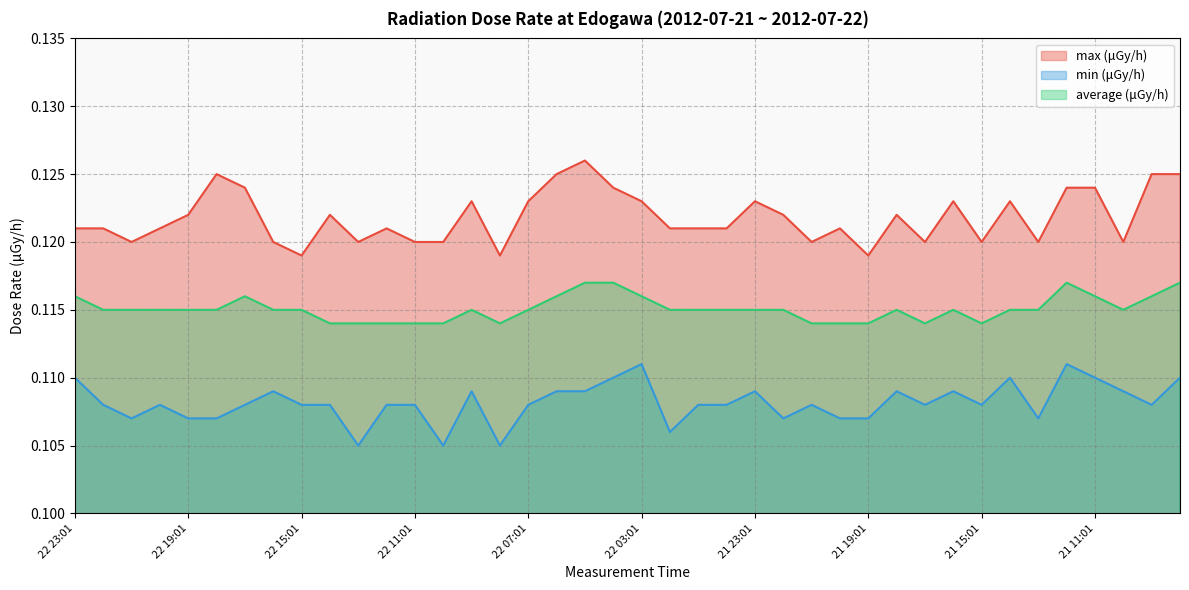

Reading left to right, transcribe all the data shown in this chart.

max (μGy/h): 0.1	0.1	0.1	0.1	0.1	0.1	0.1	0.1	0.1	0.1	0.1	0.1	0.1	0.1	0.1	0.1	0.1	0.1	0.1	0.1	0.1	0.1	0.1	0.1	0.1	0.1	0.1	0.1	0.1	0.1	0.1	0.1	0.1	0.1	0.1	0.1	0.1	0.1	0.1	0.1
min (μGy/h): 0.1	0.1	0.1	0.1	0.1	0.1	0.1	0.1	0.1	0.1	0.1	0.1	0.1	0.1	0.1	0.1	0.1	0.1	0.1	0.1	0.1	0.1	0.1	0.1	0.1	0.1	0.1	0.1	0.1	0.1	0.1	0.1	0.1	0.1	0.1	0.1	0.1	0.1	0.1	0.1
average (μGy/h): 0.1	0.1	0.1	0.1	0.1	0.1	0.1	0.1	0.1	0.1	0.1	0.1	0.1	0.1	0.1	0.1	0.1	0.1	0.1	0.1	0.1	0.1	0.1	0.1	0.1	0.1	0.1	0.1	0.1	0.1	0.1	0.1	0.1	0.1	0.1	0.1	0.1	0.1	0.1	0.1